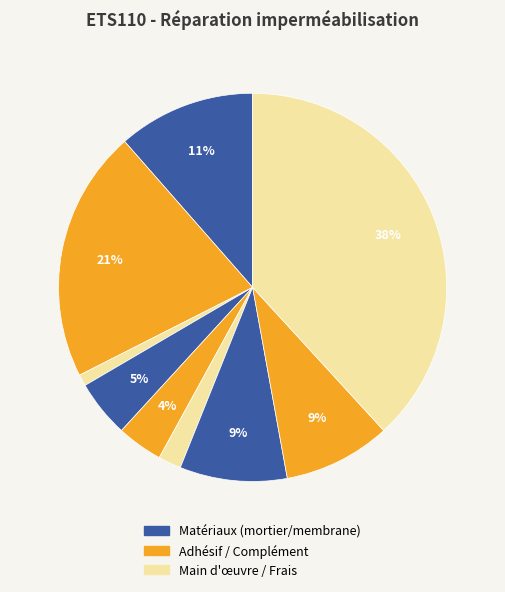

Does any single category account for the majority?

No